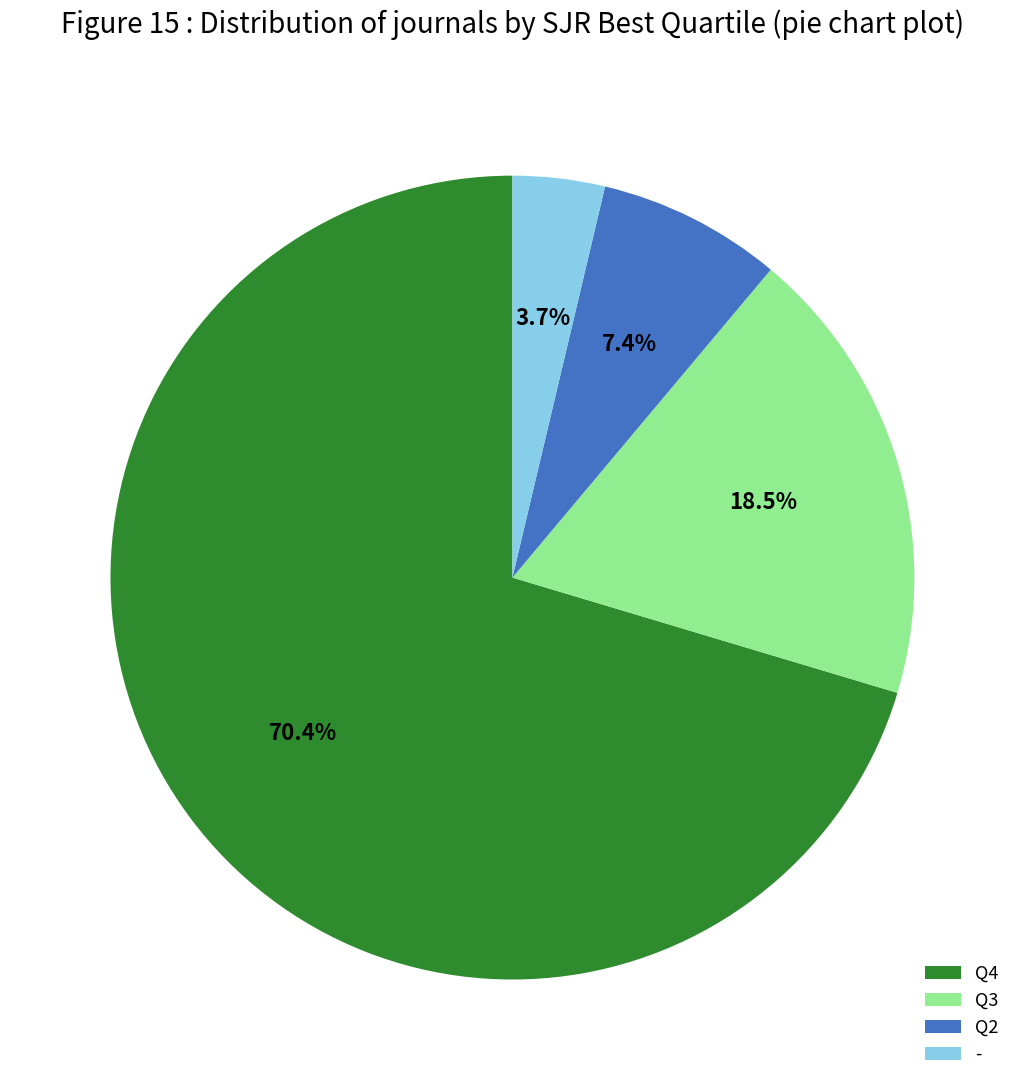

Count the number of slices in the pie.

4